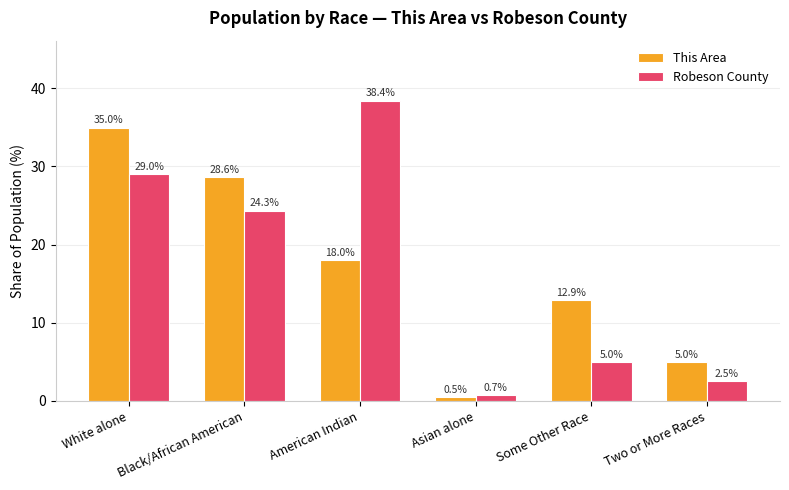

What is the approximate value of This Area at Two or More Races?

5.0